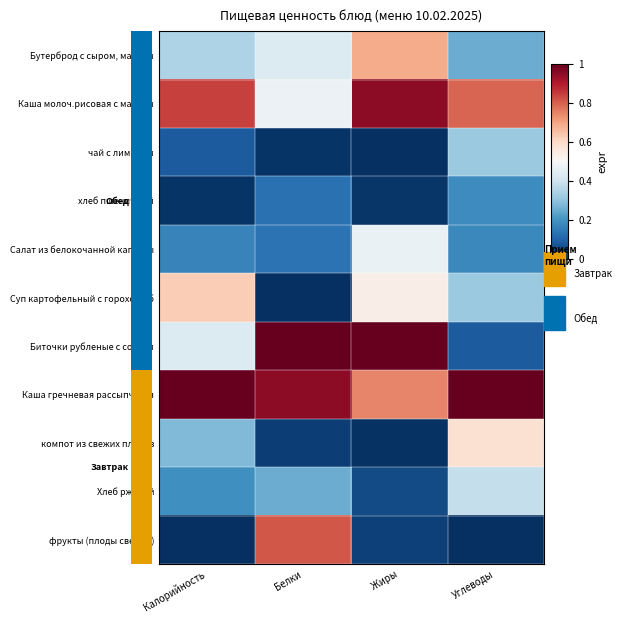

At which category is the sum across all series the highest?

Жиры